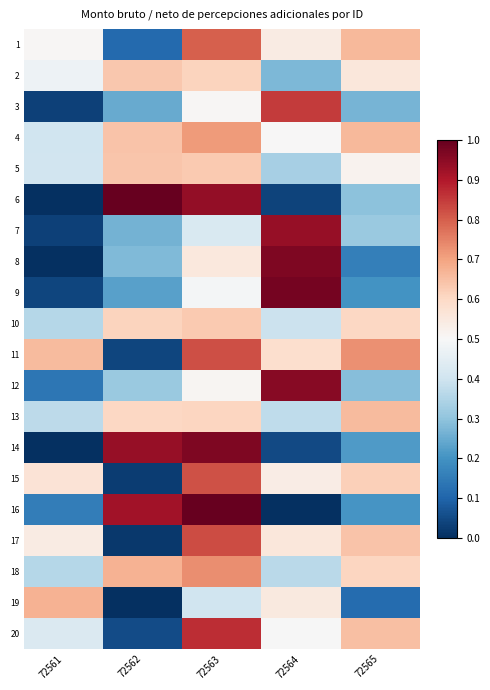

Rank the series at 72564 from lowest to highest value.

16, 6, 14, 2, 5, 18, 13, 10, 20, 4, 15, 1, 19, 17, 11, 3, 7, 12, 8, 9